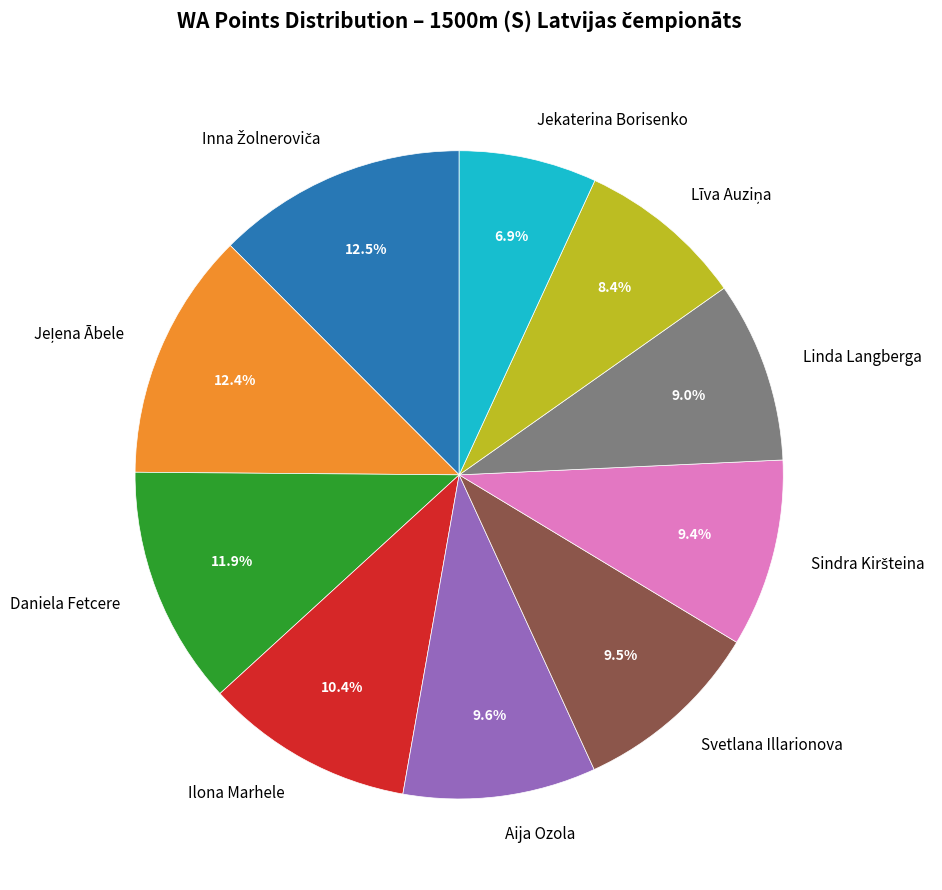

Combined, what portion of the pie is Daniela Fetcere and Aija Ozola?

21.5%